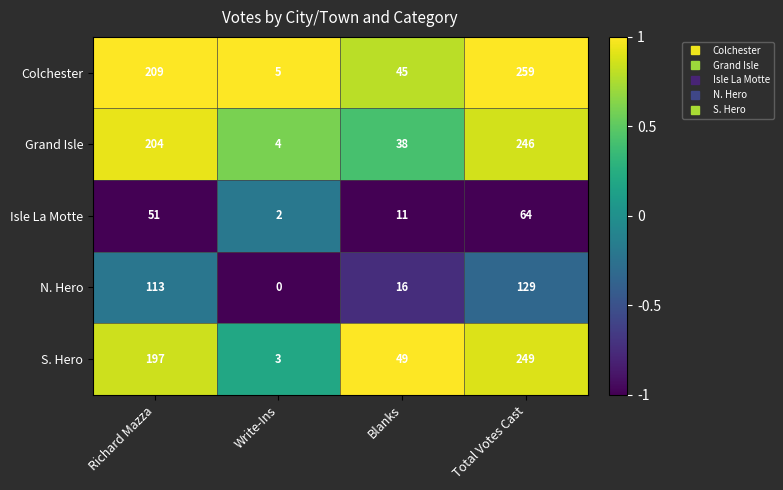

True or false: Colchester has a value of 45 at Blanks.

True